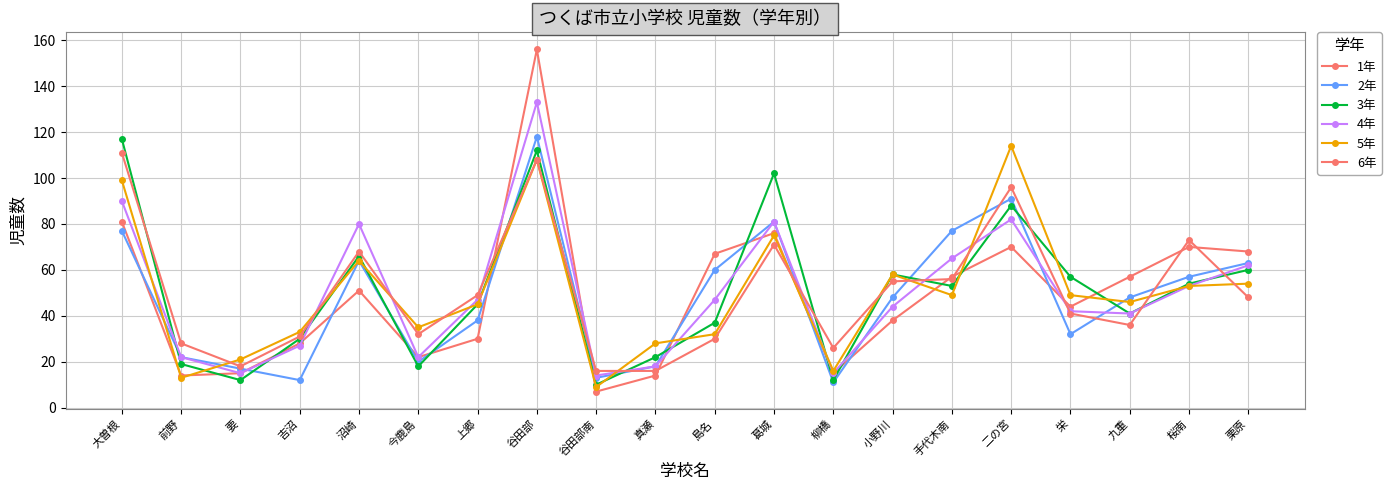

How many distinct data groups are displayed?

6